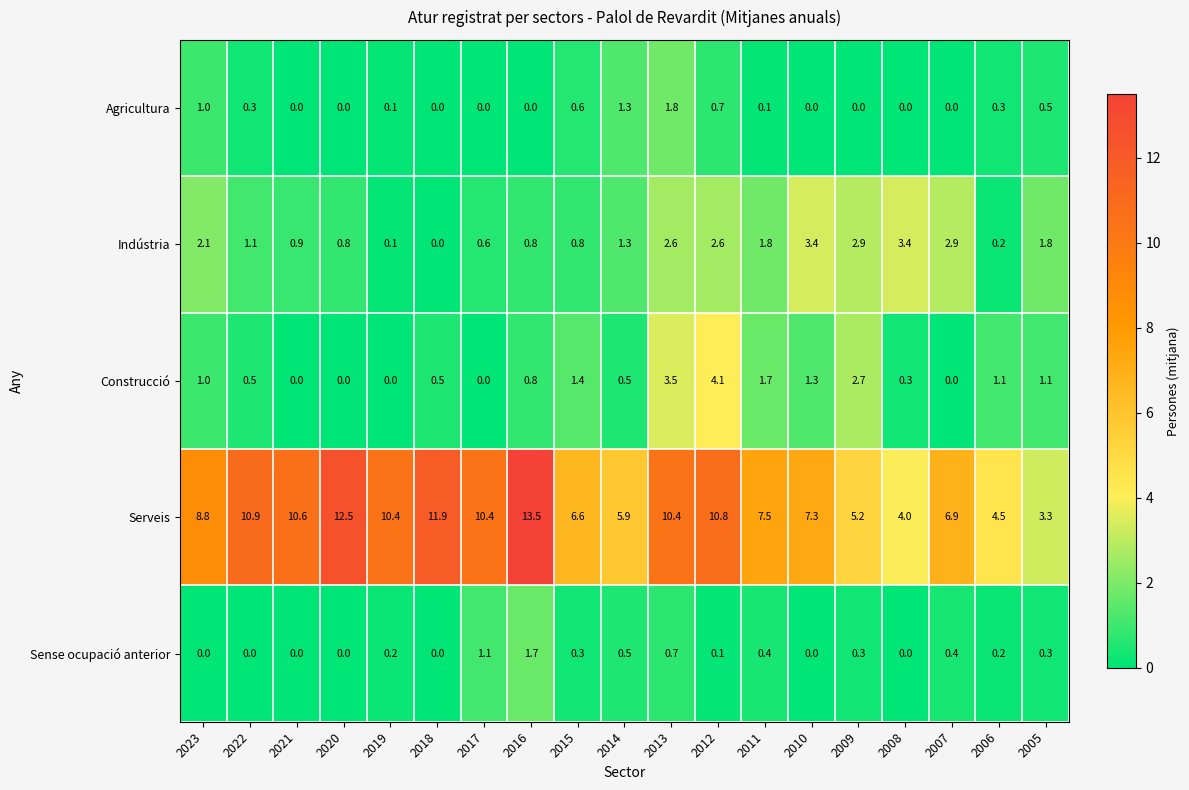

Which series has the largest total across all categories?

Serveis